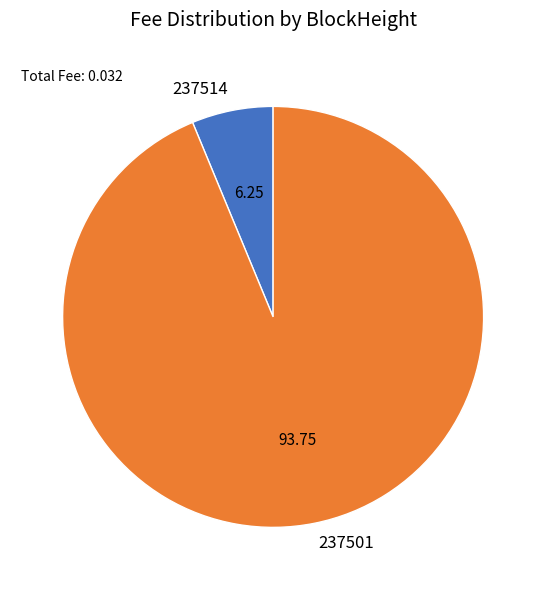

Does 237514 account for over 50% of the chart?

No